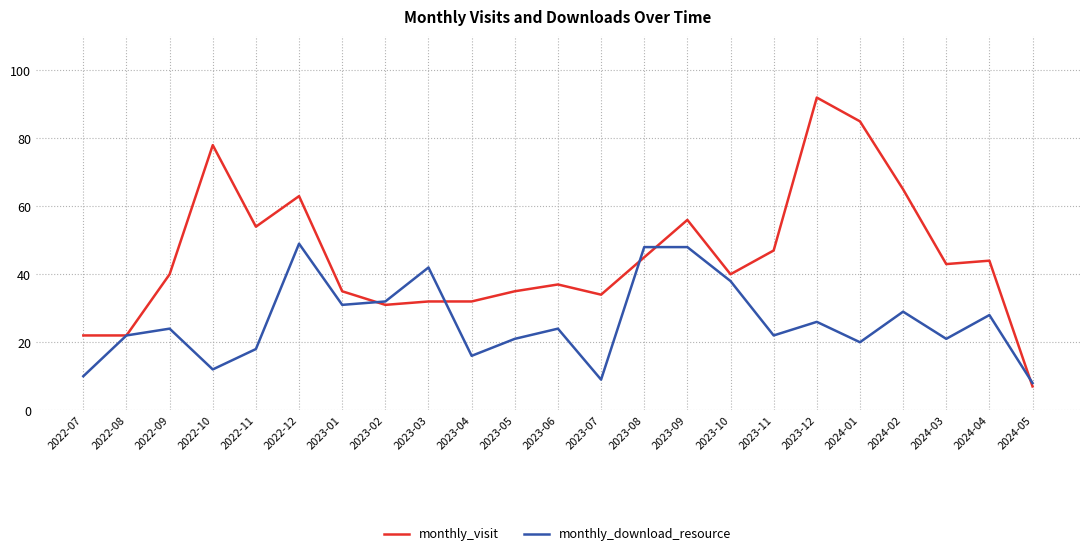

How many values in the monthly_download_resource series are below 24?

11